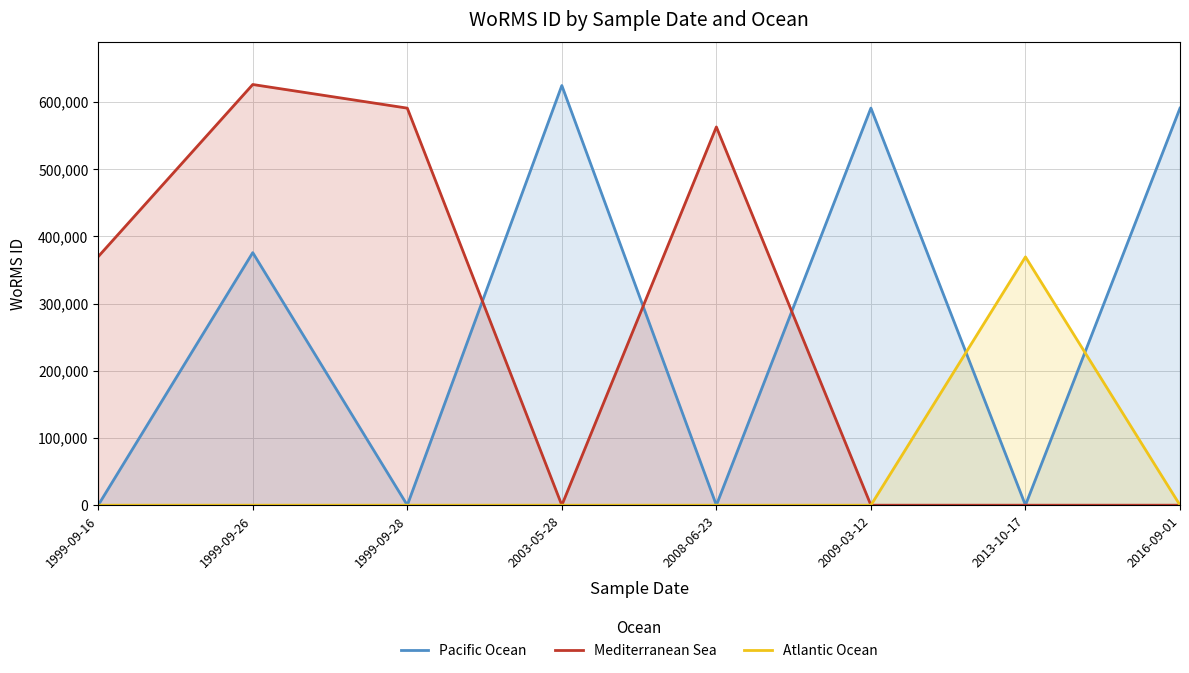

Reading right to left, extract all data points from this chart.

Pacific Ocean: 2016-09-01=590823	2013-10-17=0	2009-03-12=590920	2008-06-23=0	2003-05-28=624507	1999-09-28=0	1999-09-26=375817	1999-09-16=0
Mediterranean Sea: 2016-09-01=0	2013-10-17=0	2009-03-12=0	2008-06-23=562852	2003-05-28=0	1999-09-28=590828	1999-09-26=625997	1999-09-16=369855
Atlantic Ocean: 2016-09-01=0	2013-10-17=369473	2009-03-12=0	2008-06-23=0	2003-05-28=0	1999-09-28=0	1999-09-26=0	1999-09-16=0